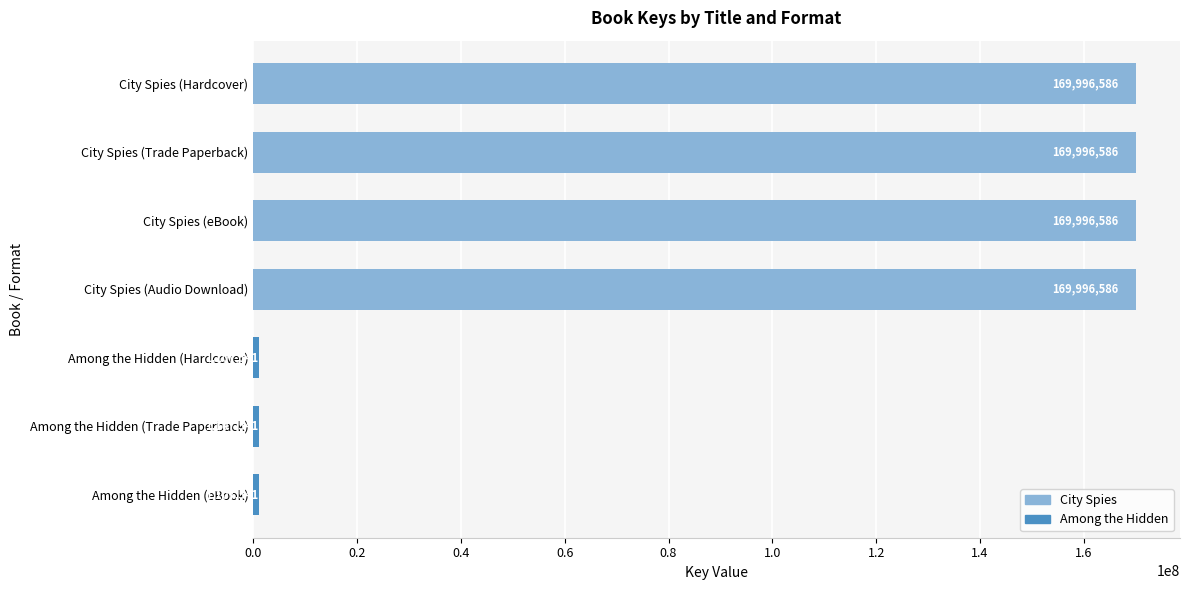

Reading bottom to top, list all the values displayed in this chart.

1107541	1107541	1107541	169996586	169996586	169996586	169996586